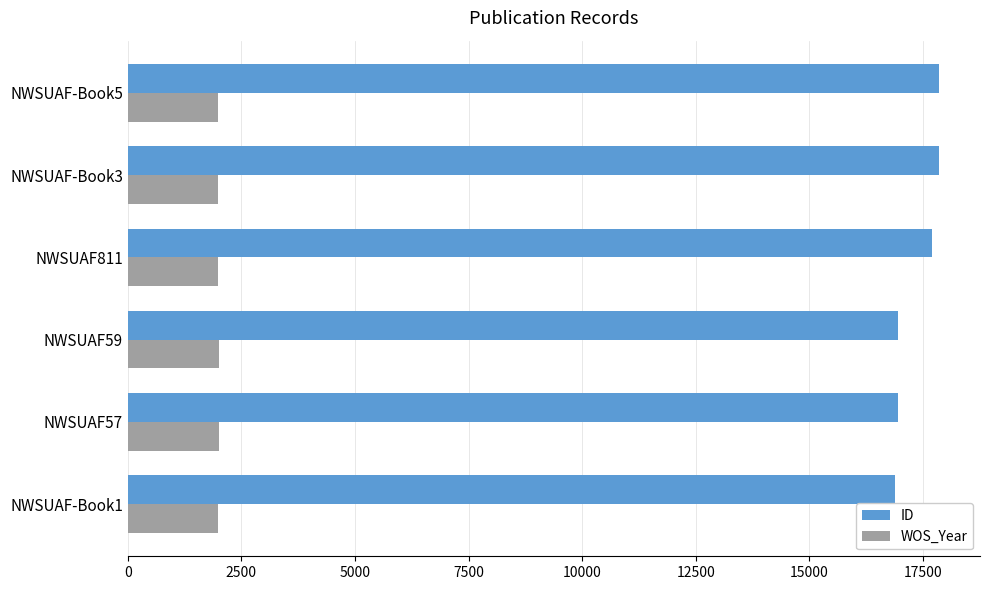

Which series has the largest range (max minus min)?

ID